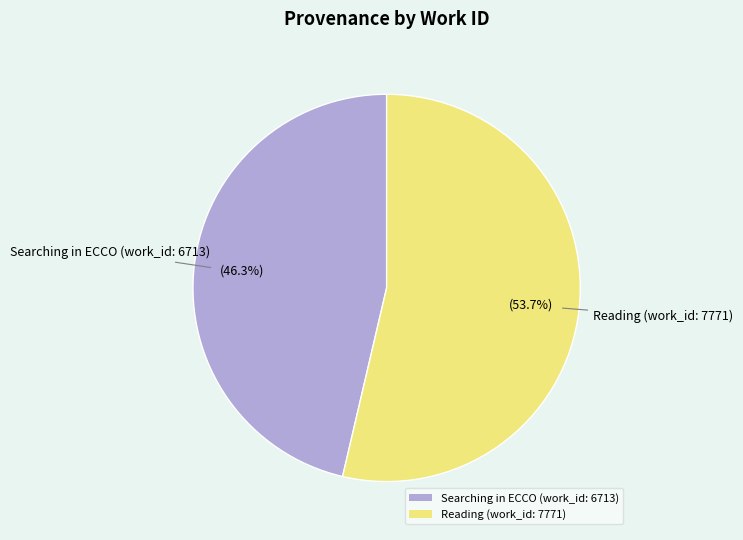

Approximately how many times larger is the value at Searching in ECCO (work_id: 6713) compared to Reading (work_id: 7771)?

0.9